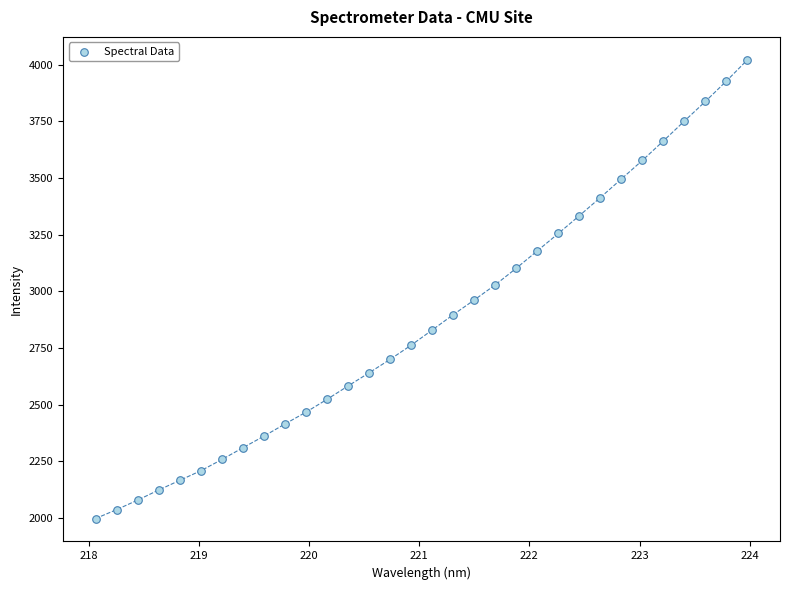

What is the range of Y values (max minus min)?

2023.8